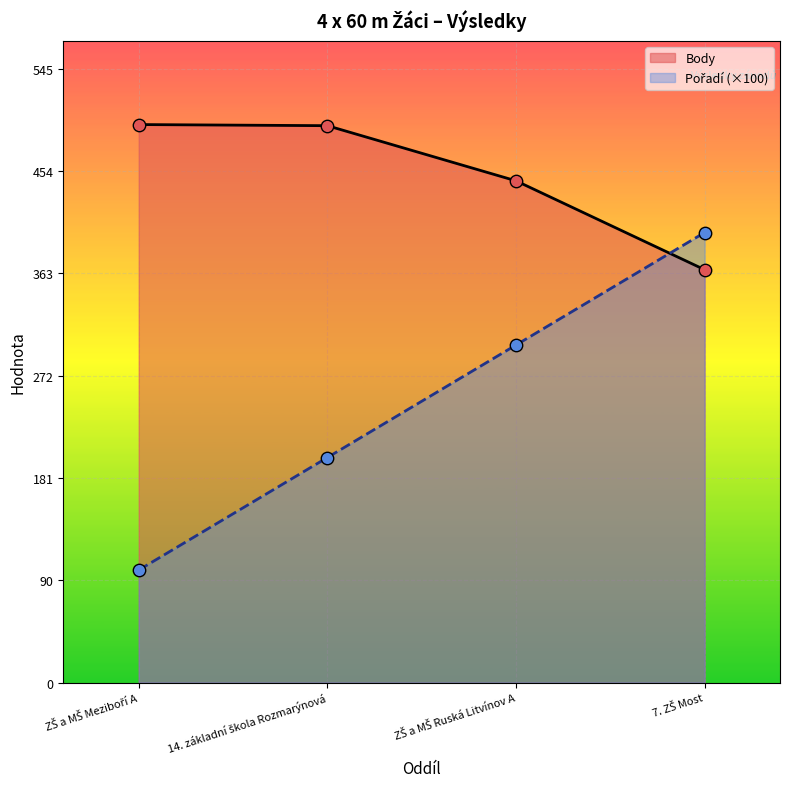

Is the value of Body at ZŠ a MŠ Meziboří A greater than the value of Pořadí at ZŠ a MŠ Meziboří A?

Yes